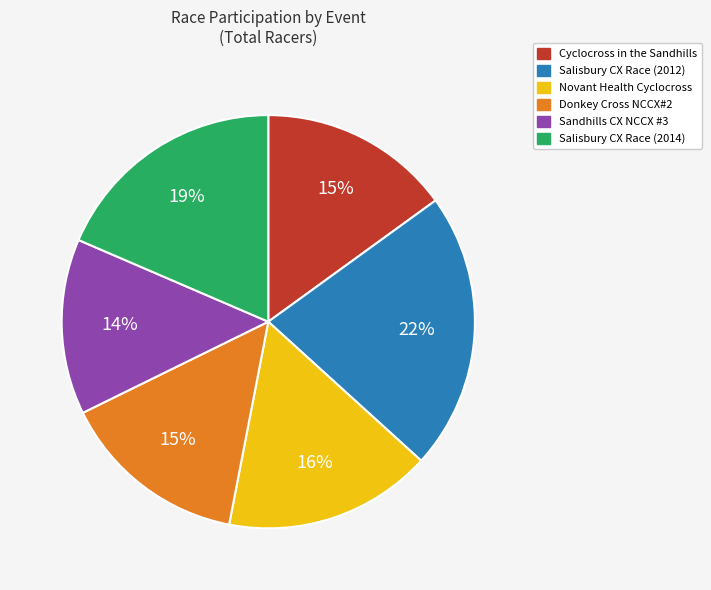

Is there a majority slice in this chart?

No